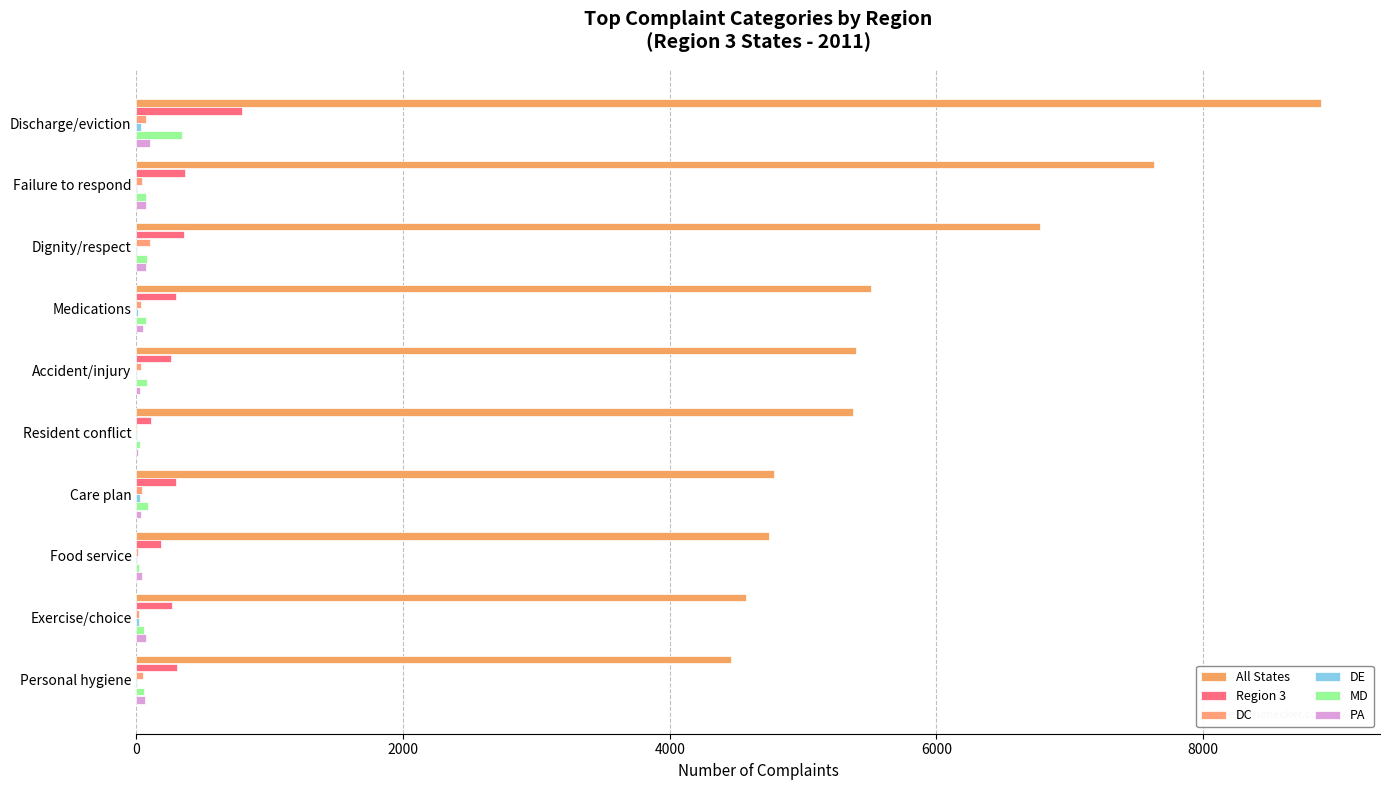

At how many categories does at least one series exceed 6680?

3